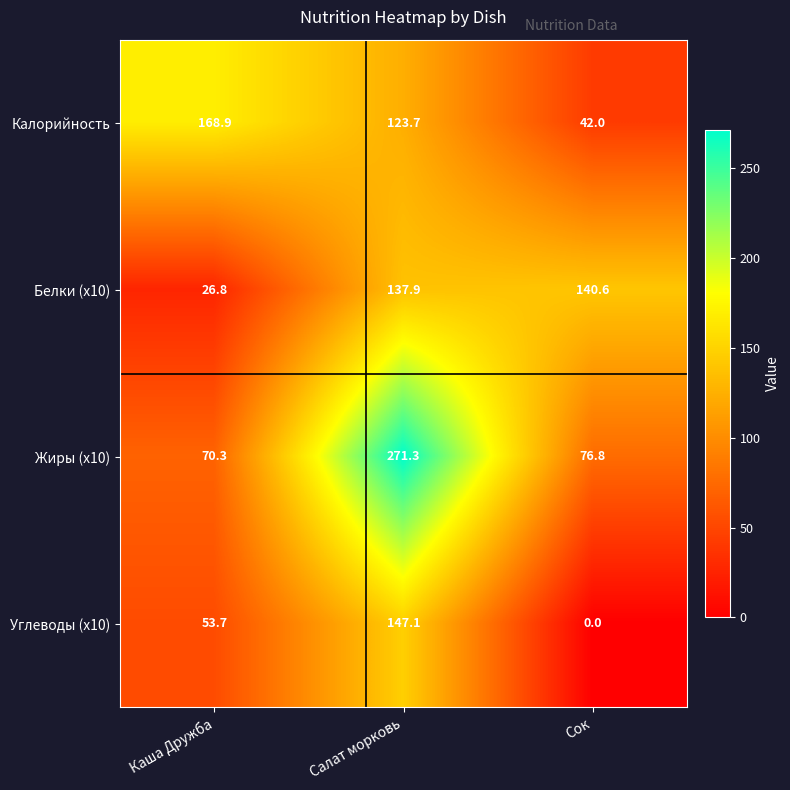

Between Каша Дружба and Салат морковь, which series saw the biggest shift?

Жиры (x10)